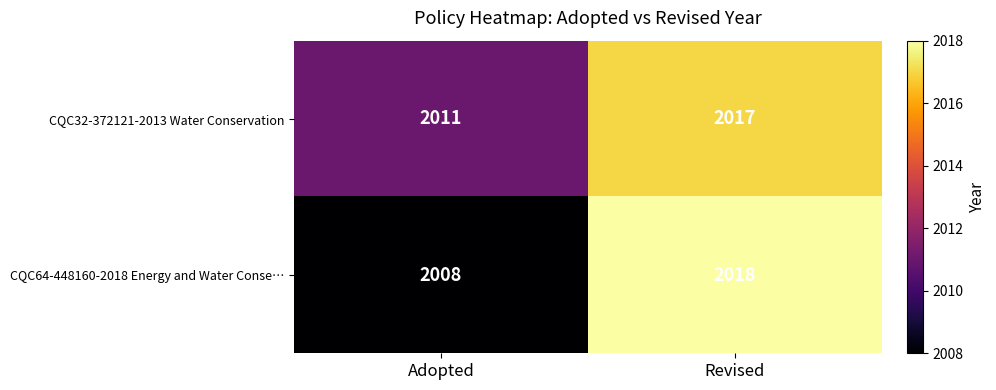

Which category has the lowest value in the CQC64-448160-2018 Energy and Water Conse… series?

Adopted